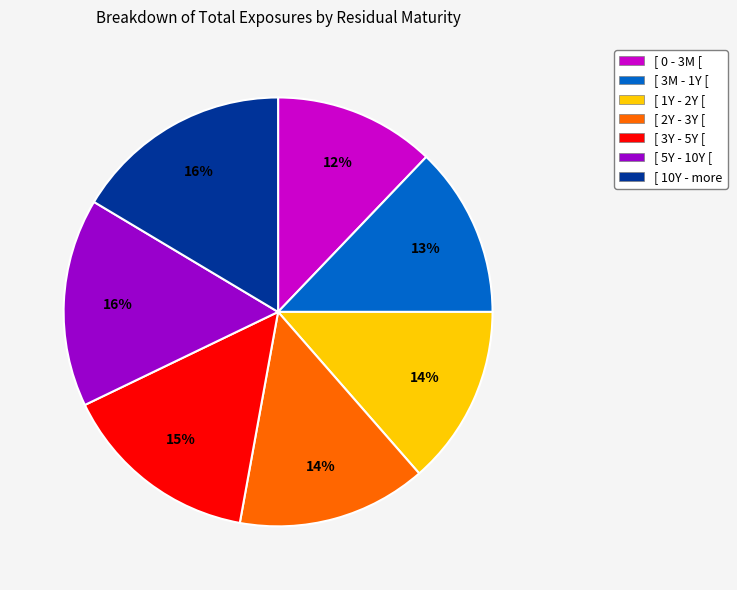

To the nearest percent, what percentage of the pie is [ 5Y - 10Y [?

16%